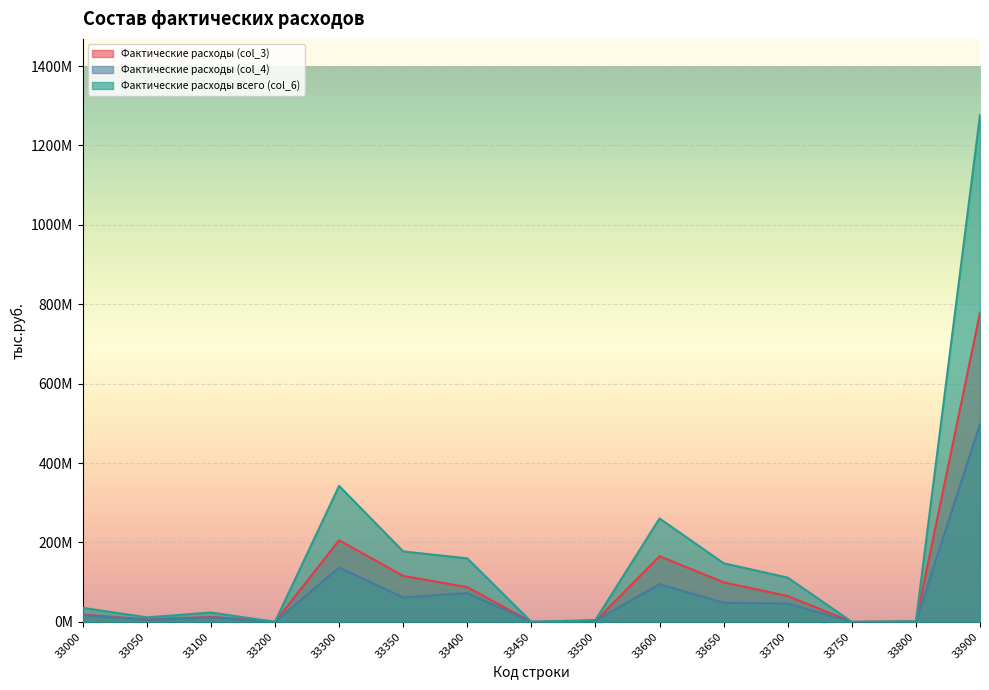

The Фактические расходы (col_4) series shows 498005440 at 33900. True or false?

True